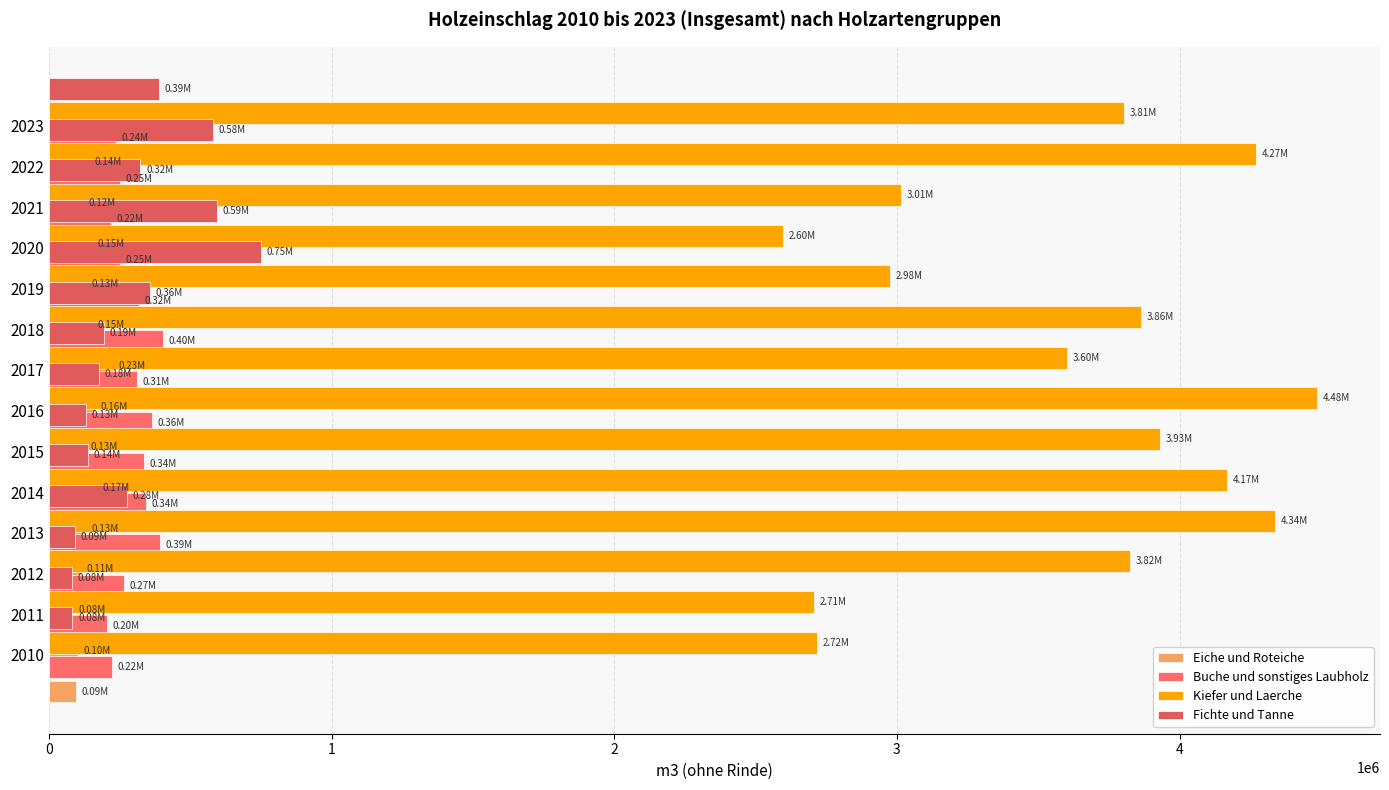

What is the value of the Fichte und Tanne bar at the 5th from the left?

139398.0